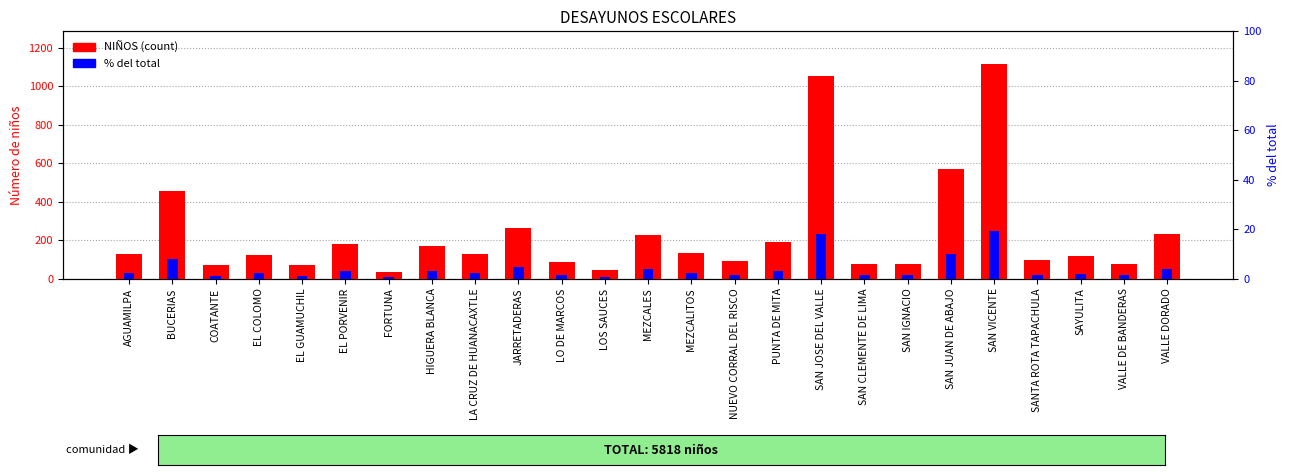

The value of NIÑOS (count) at PUNTA DE MITA is 336.9. True or false?

False